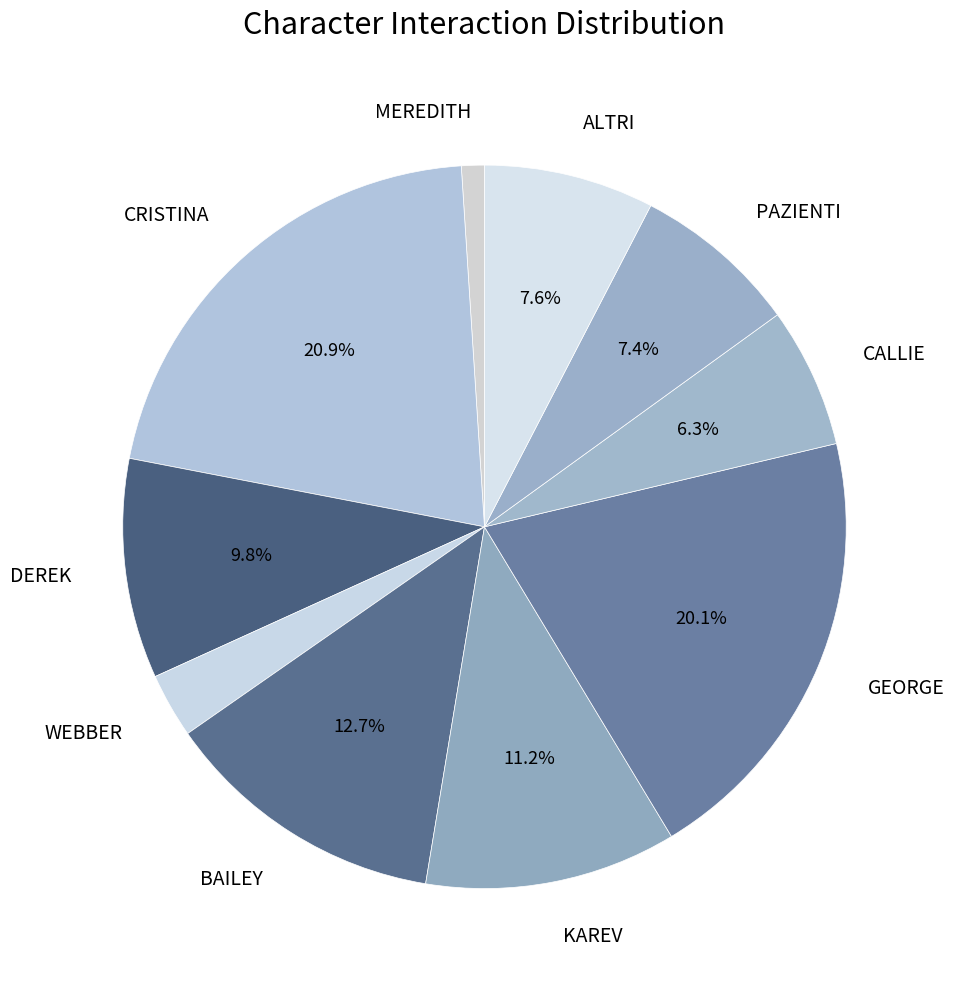

The CALLIE slice represents 20% of the pie. True or false?

False